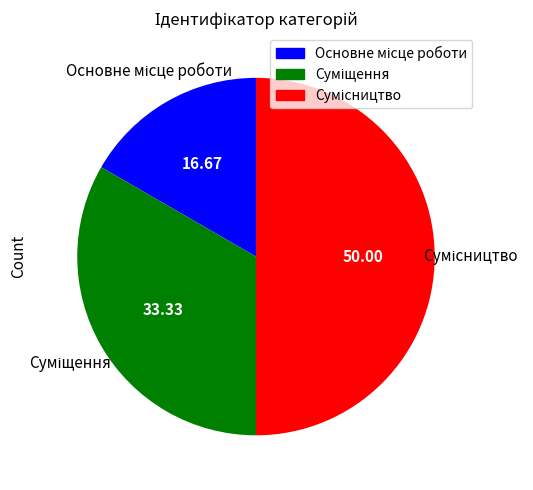

True or false: Сумісництво accounts for 50% of the total.

True